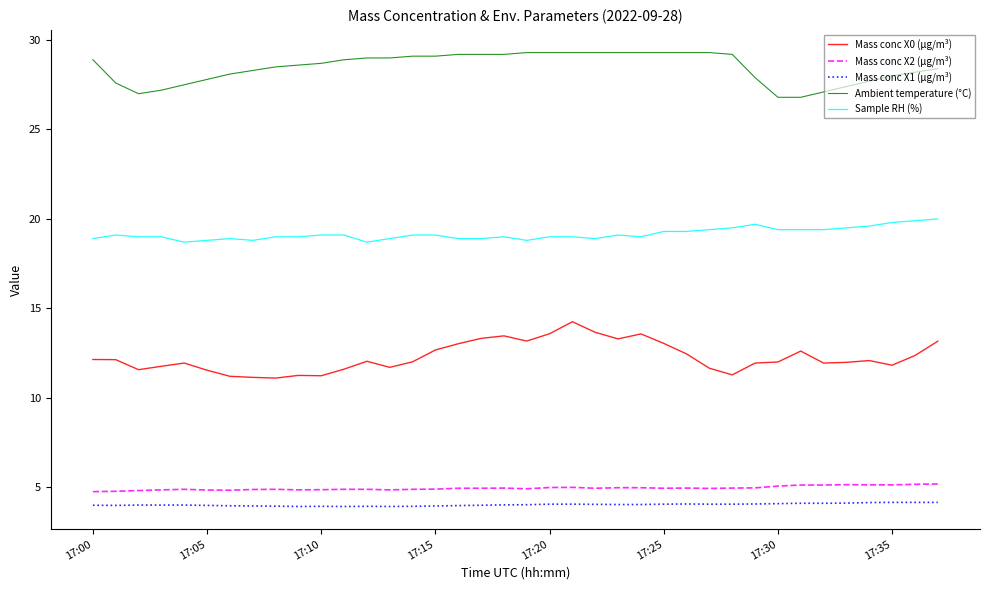

What is the sum of all Mass conc X1 (μg/m³) values?

152.7